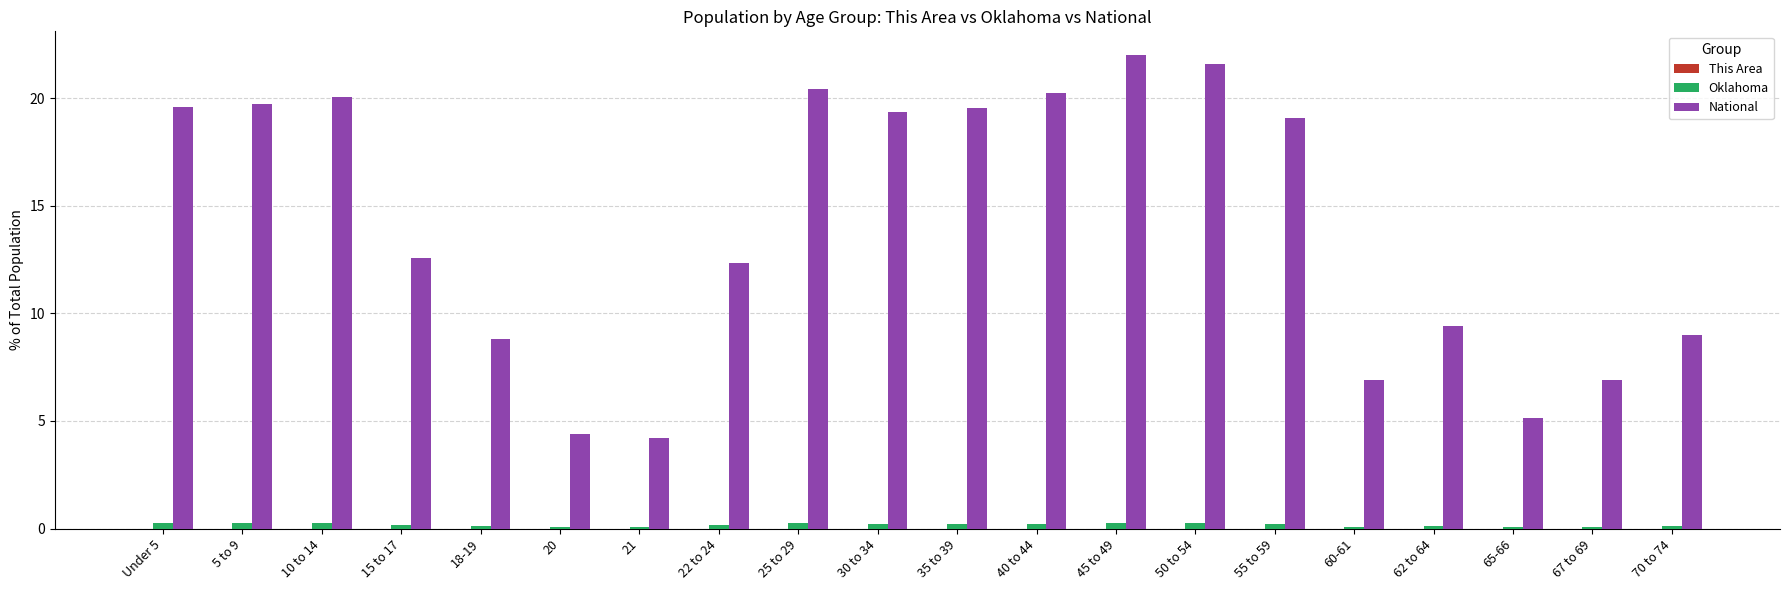

Which series changed the most between 22 to 24 and 62 to 64?

National